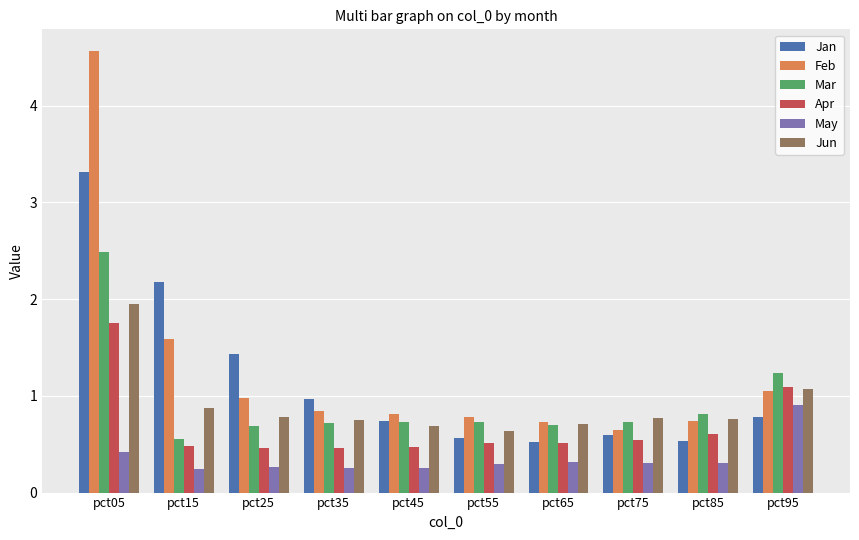

What is the total value across all series at pct85?

3.8